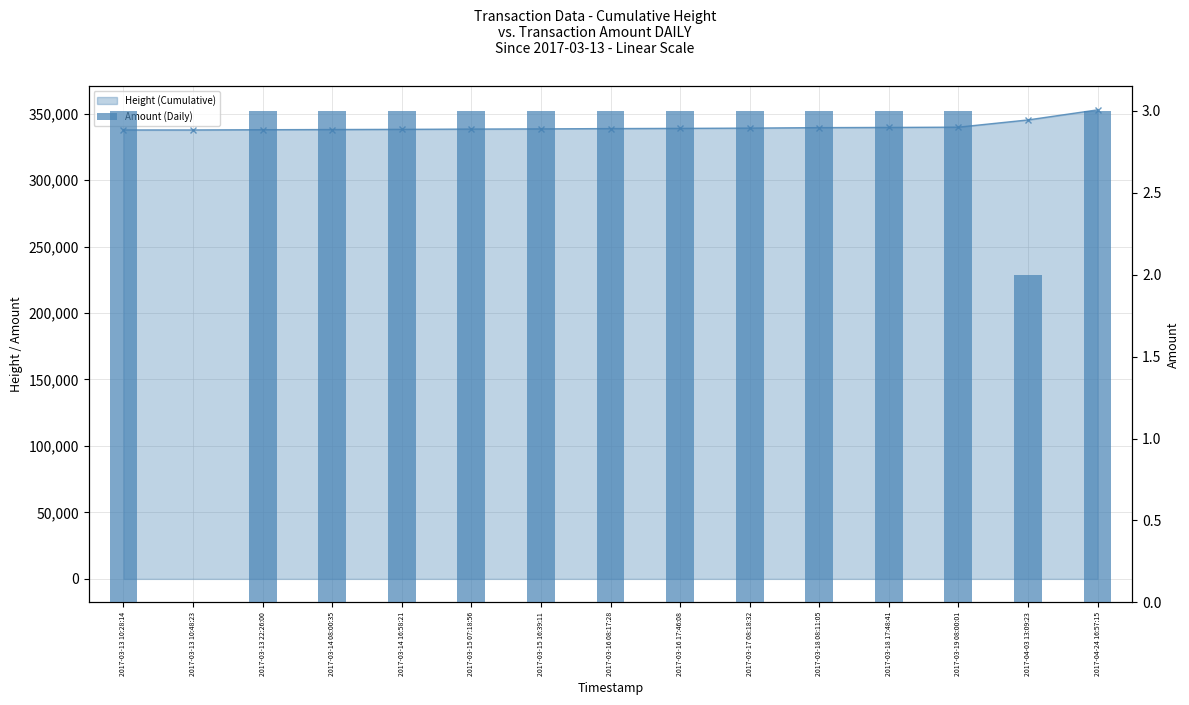

The value at 2017-04-24 16:57:15 is 4. True or false?

False